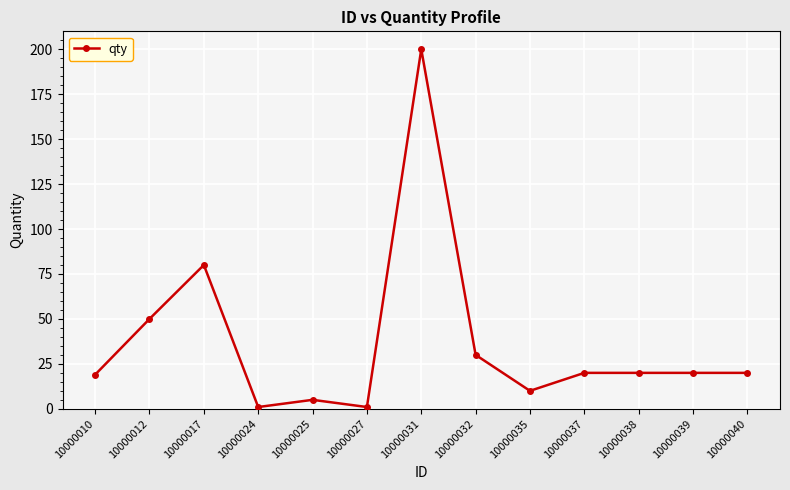

Does the chart have visible grid lines?

Yes